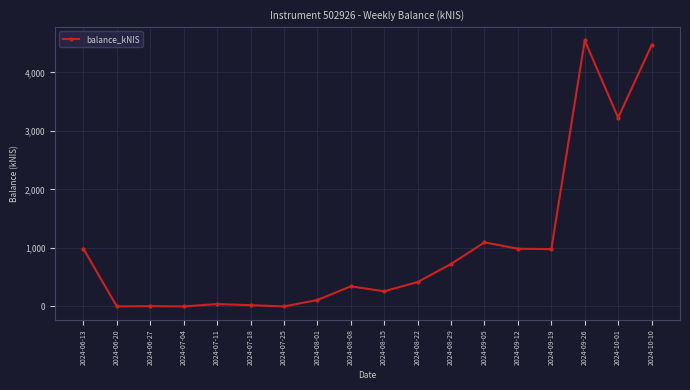

At which label is the value closest to 2273?

2024-10-01